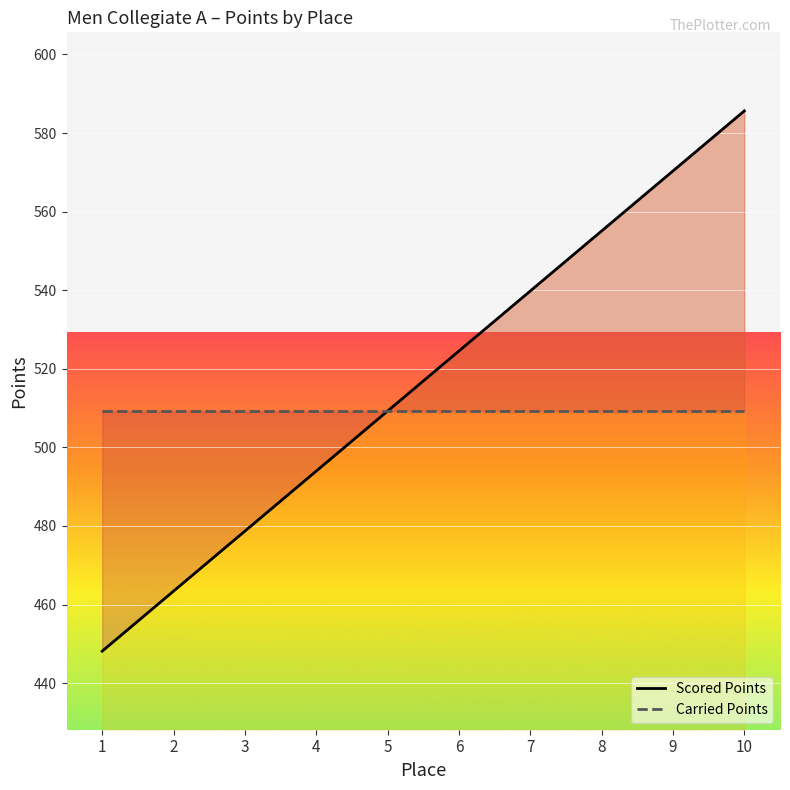

List the series in order of their peak value, lowest first.

Carried Points, Scored Points